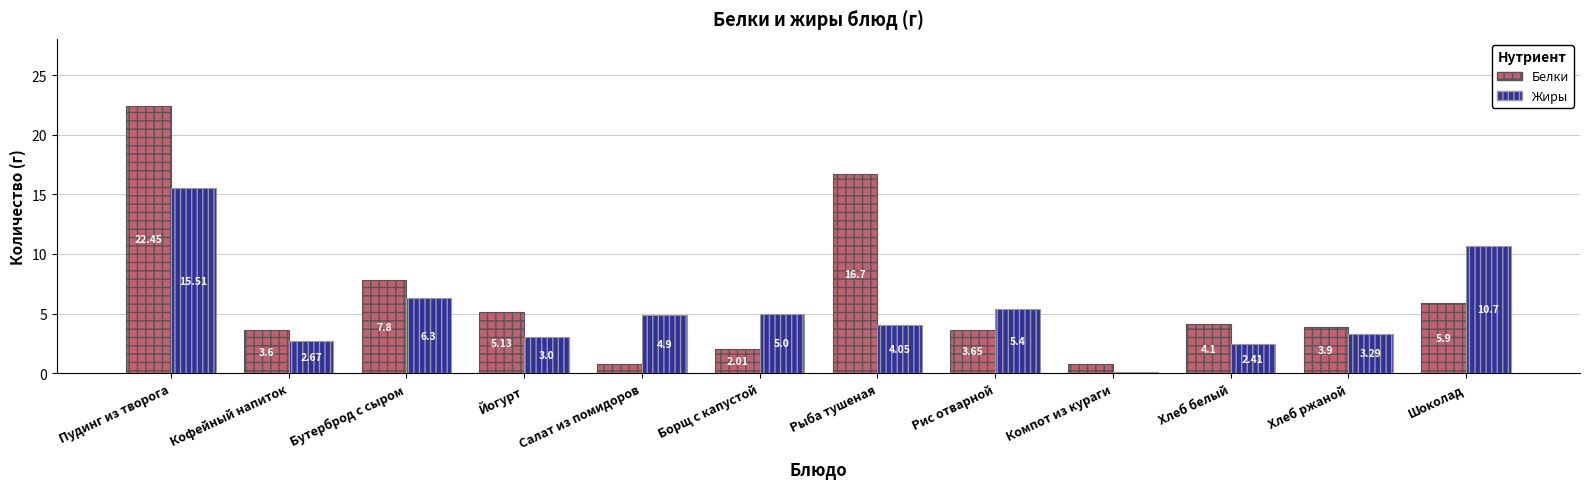

Is the value of Жиры at Рыба тушеная greater than the value of Белки at Бутерброд с сыром?

No